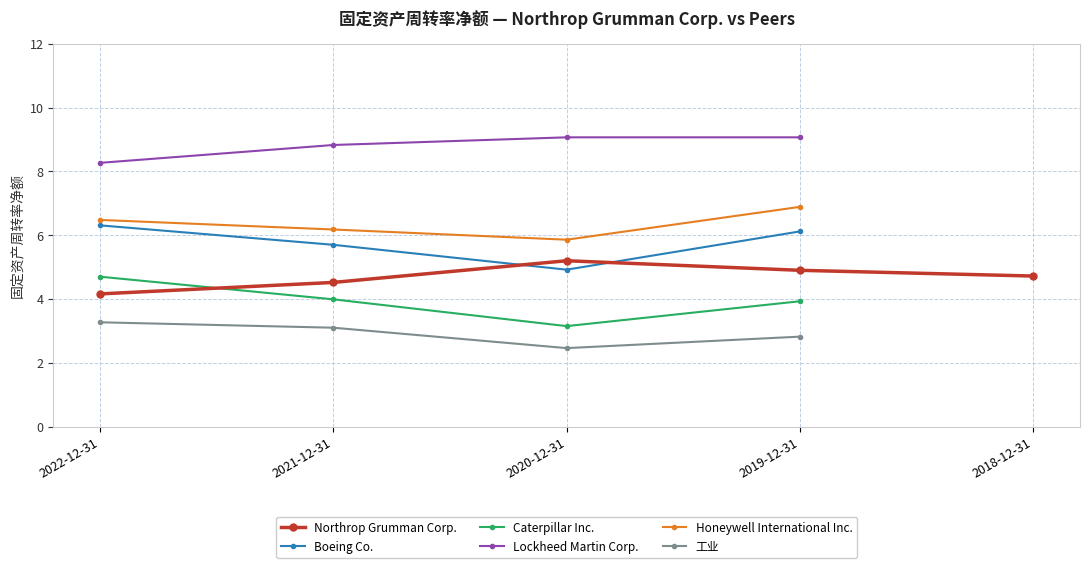

Reading left to right, what are all the values shown in this chart?

Northrop Grumman Corp.: 4.2	4.5	5.2	4.9	4.7
Boeing Co.: 6.3	5.7	4.9	6.1	0.0
Caterpillar Inc.: 4.7	4.0	3.1	3.9	0.0
Lockheed Martin Corp.: 8.3	8.8	9.1	9.1	0.0
Honeywell International Inc.: 6.5	6.2	5.9	6.9	0.0
工业: 3.3	3.1	2.5	2.8	0.0